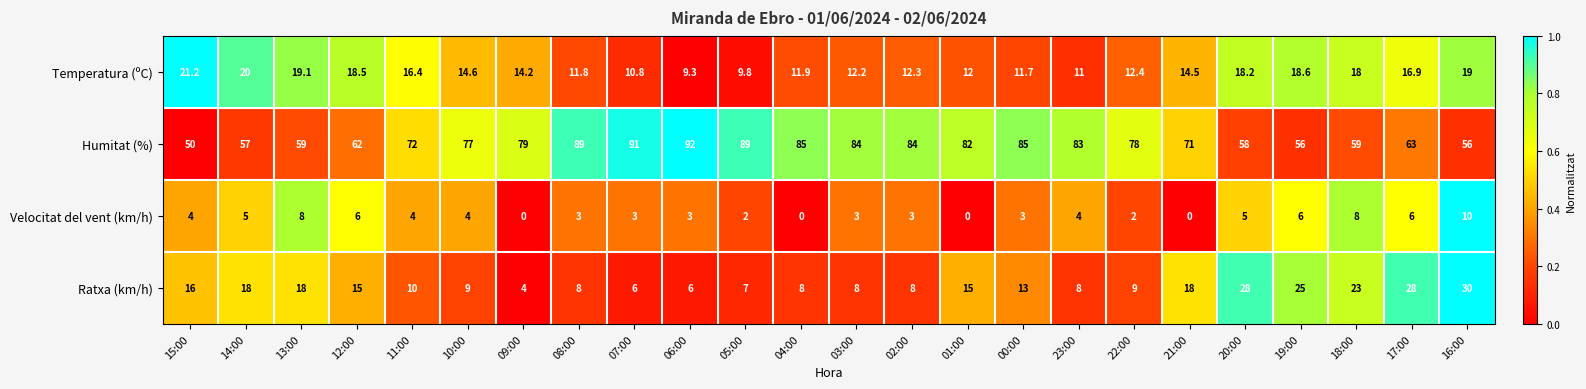

Which series has the largest total across all categories?

Humitat (%)